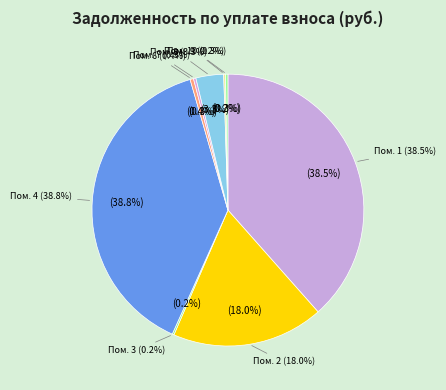

The 3 slice represents 0% of the pie. True or false?

True